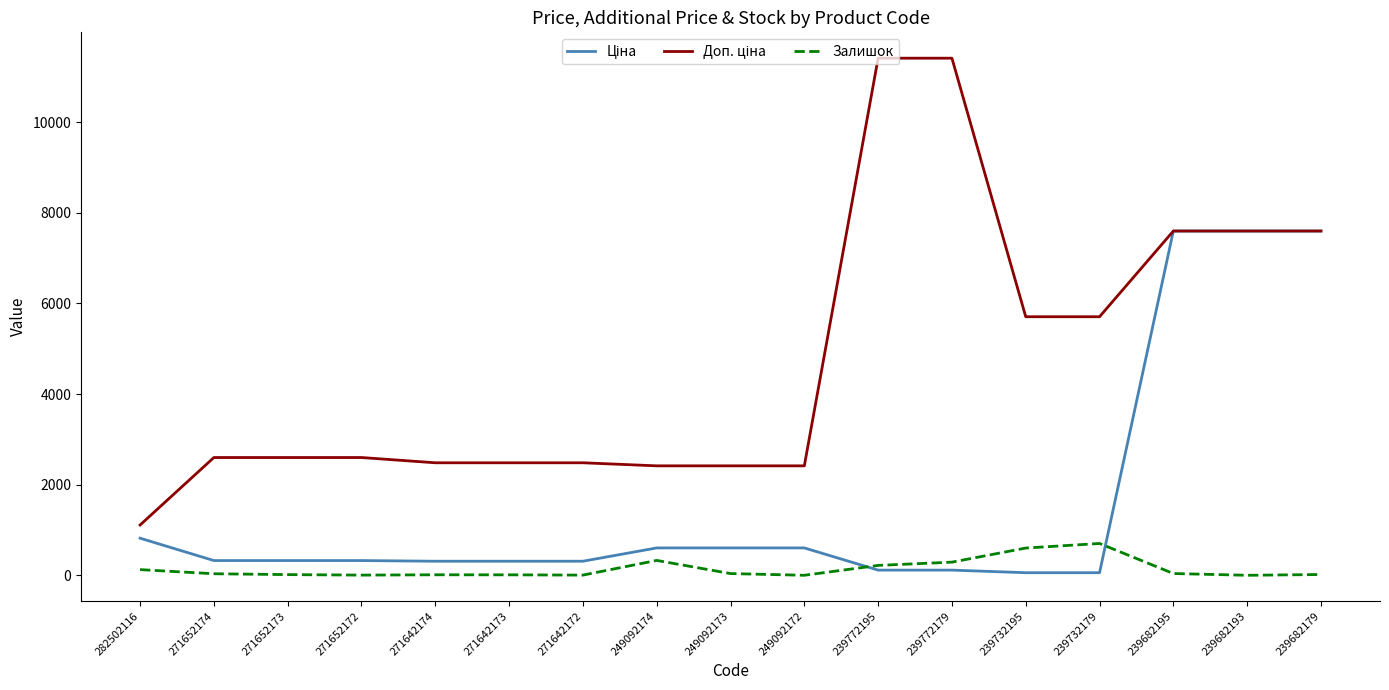

What is the difference between the second highest and minimum values in the Залишок series?

601.0